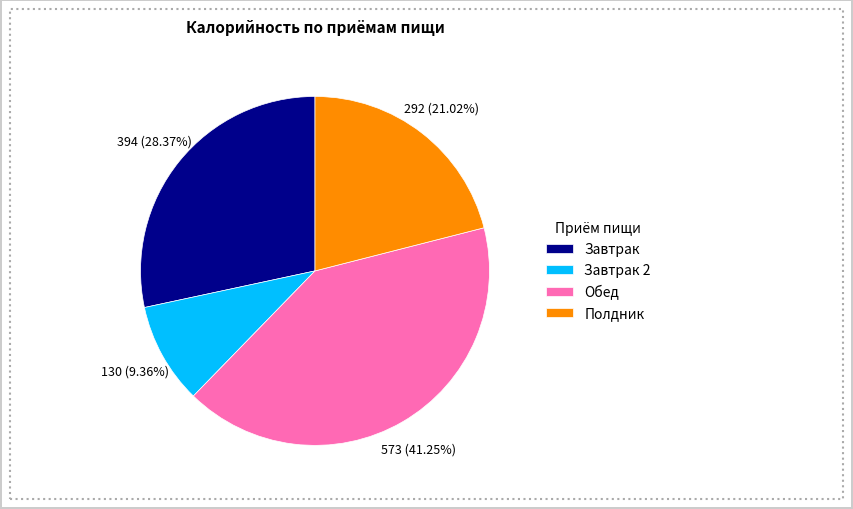

To the nearest percent, what portion does Полдник represent?

21%